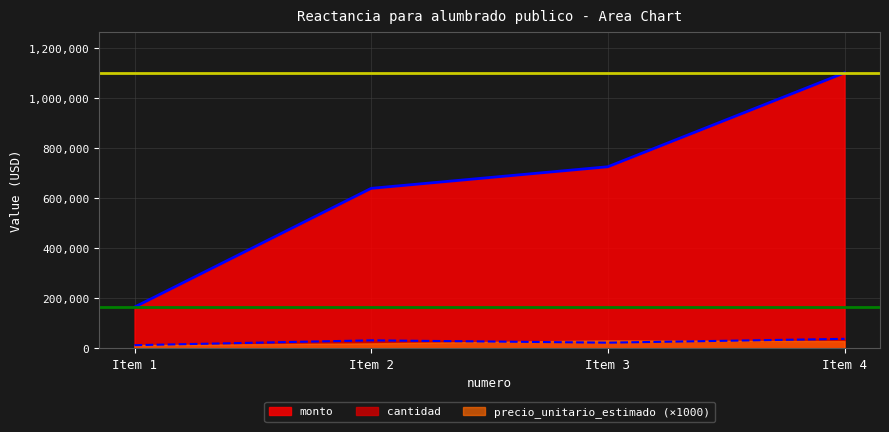

What is the difference between the maximum and minimum values in the cantidad series?

25300